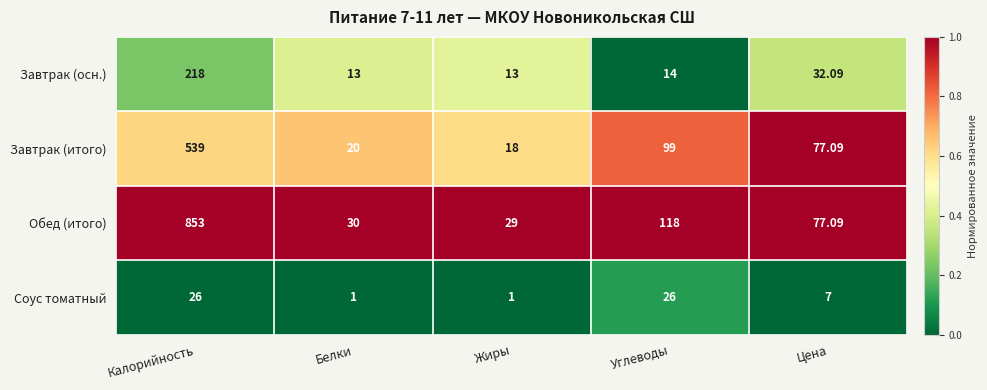

At Жиры, list the series in order from smallest to largest.

Соус томатный, Завтрак (осн.), Завтрак (итого), Обед (итого)